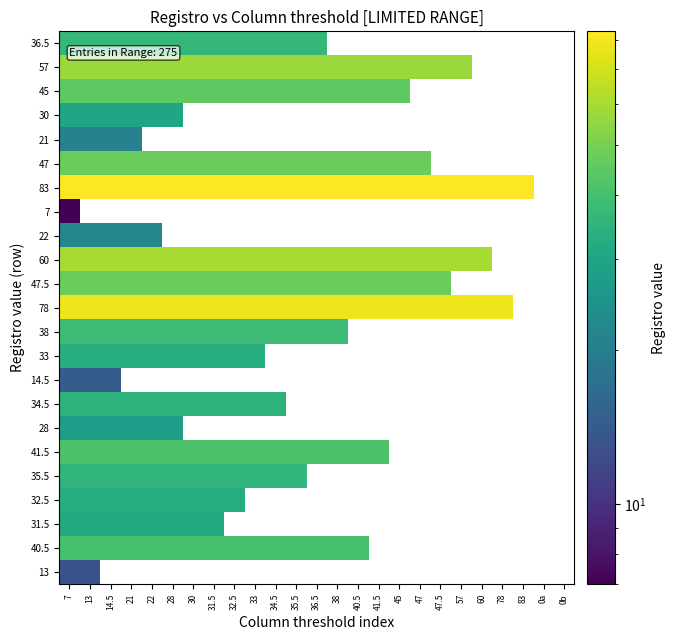

Rank the series at 7 from highest to lowest value.

83, 78, 60, 57, 47.5, 47, 45, 41.5, 40.5, 38, 36.5, 35.5, 34.5, 33, 32.5, 31.5, 30, 28, 22, 21, 14.5, 13, 7